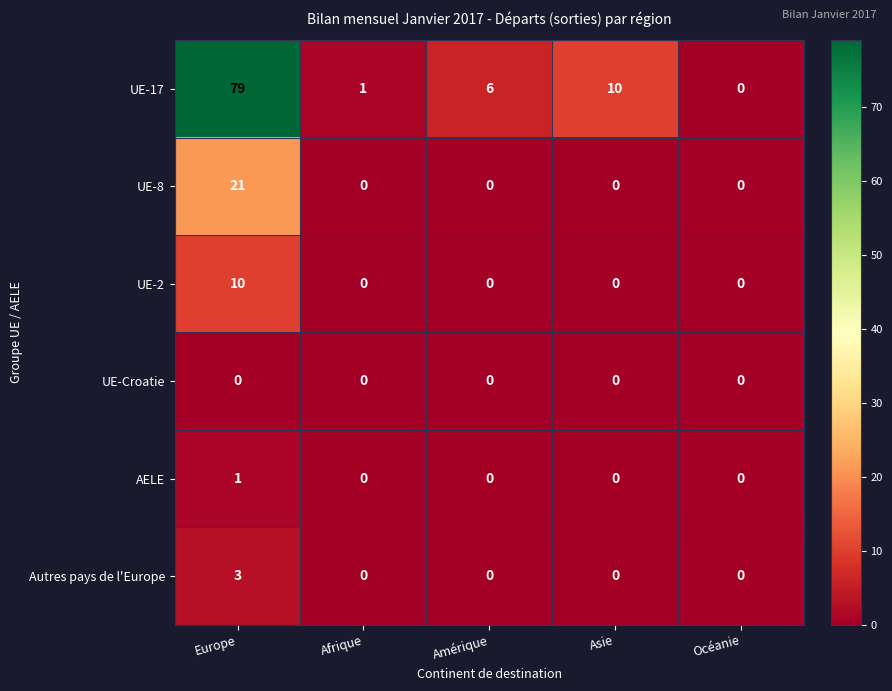

Reading left to right, transcribe all the data shown in this chart.

UE-17: Europe=79	Afrique=1	Amérique=6	Asie=10	Océanie=0
UE-8: Europe=21	Afrique=0	Amérique=0	Asie=0	Océanie=0
UE-2: Europe=10	Afrique=0	Amérique=0	Asie=0	Océanie=0
UE-Croatie: Europe=0	Afrique=0	Amérique=0	Asie=0	Océanie=0
AELE: Europe=1	Afrique=0	Amérique=0	Asie=0	Océanie=0
Autres pays de l'Europe: Europe=3	Afrique=0	Amérique=0	Asie=0	Océanie=0